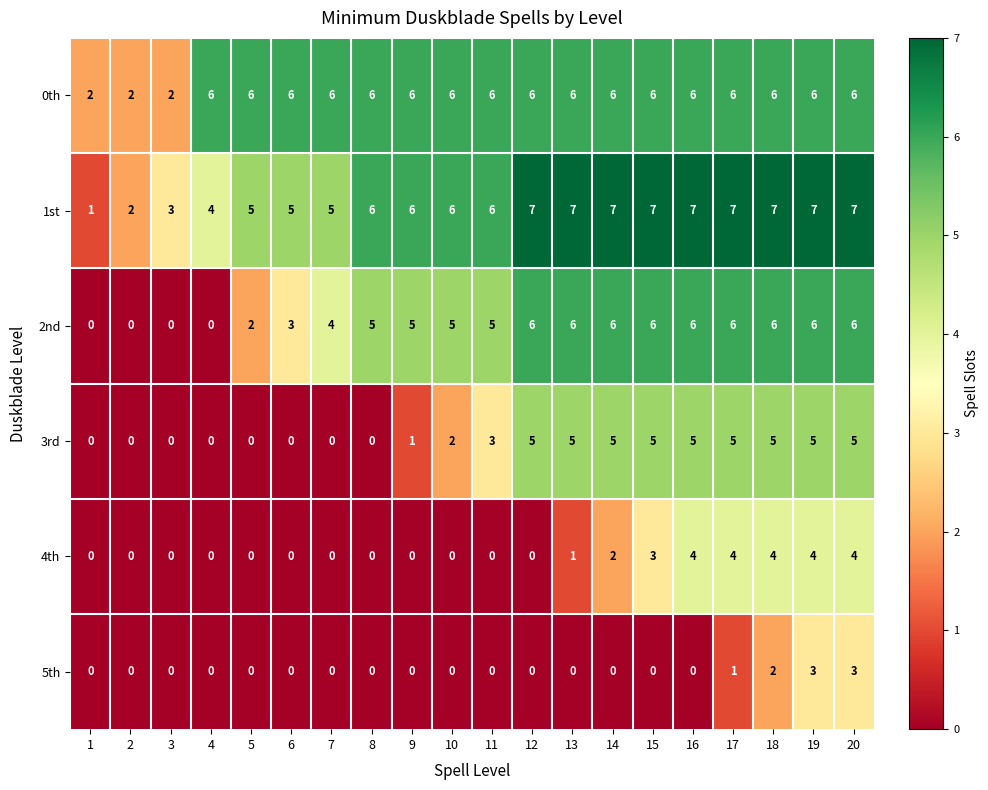

What is the total value across all series at 10?

19